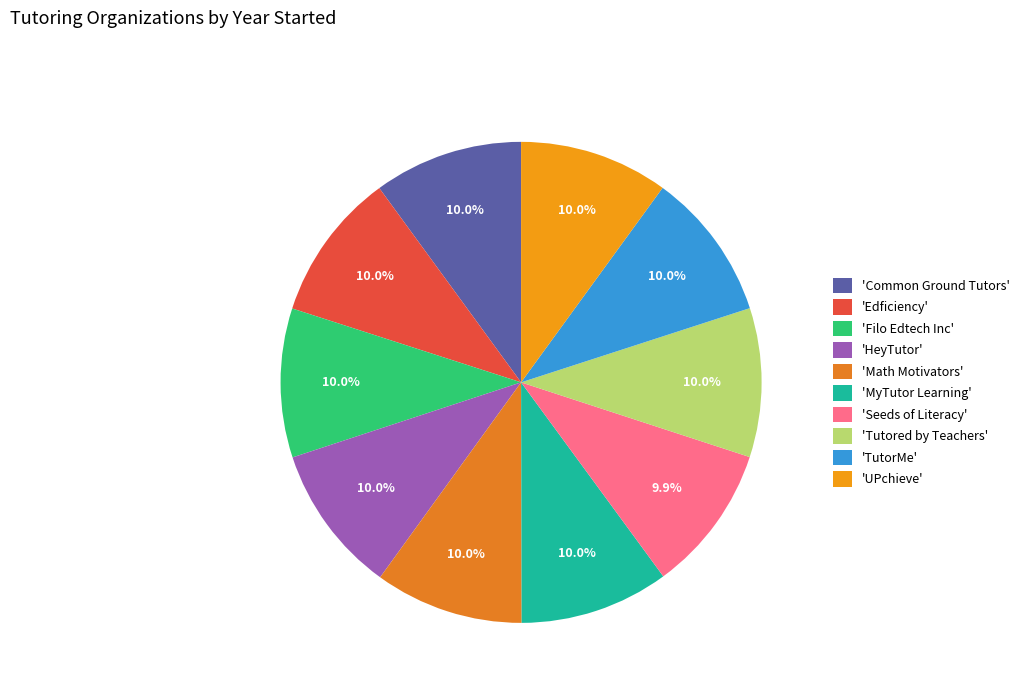

Which slice is the largest?

Common Ground Tutors